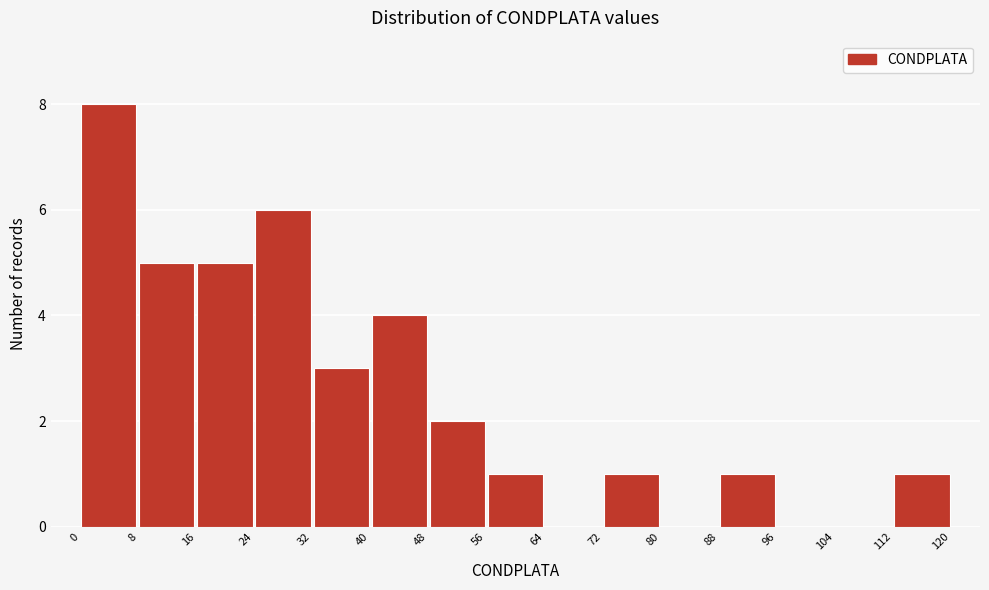

Over which range of the x-axis is the bar tallest?

0 to 8